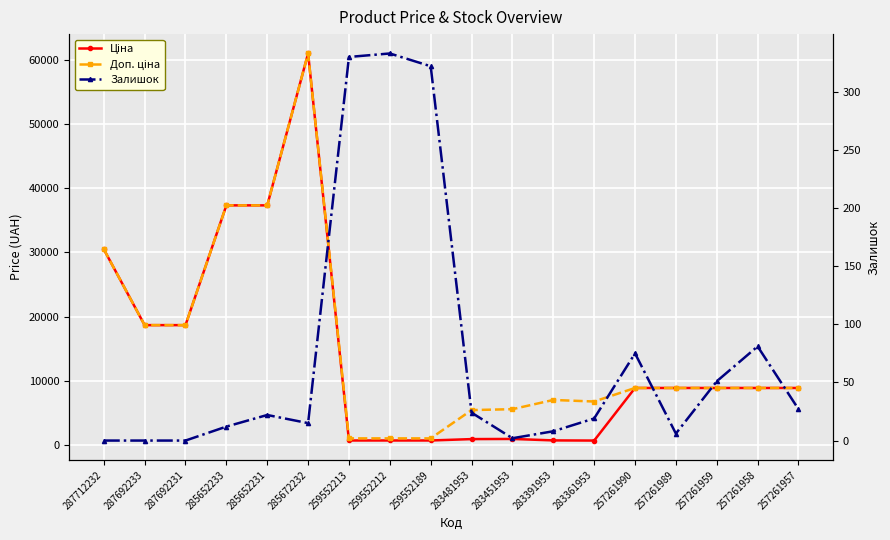

What is the difference between the highest and lowest values at 283451953?

5567.9